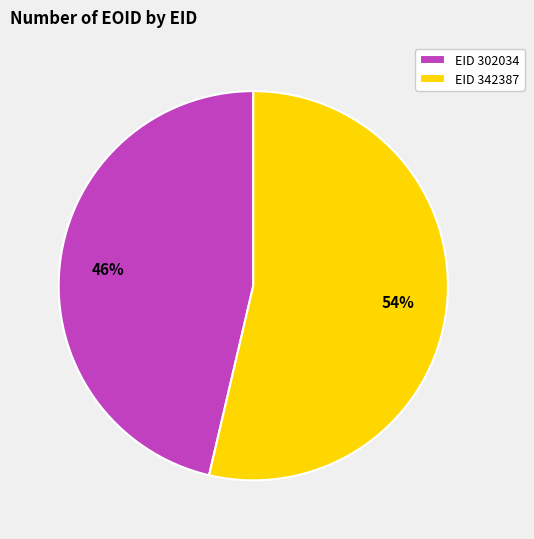

To the nearest percent, what is the average slice percentage?

50%